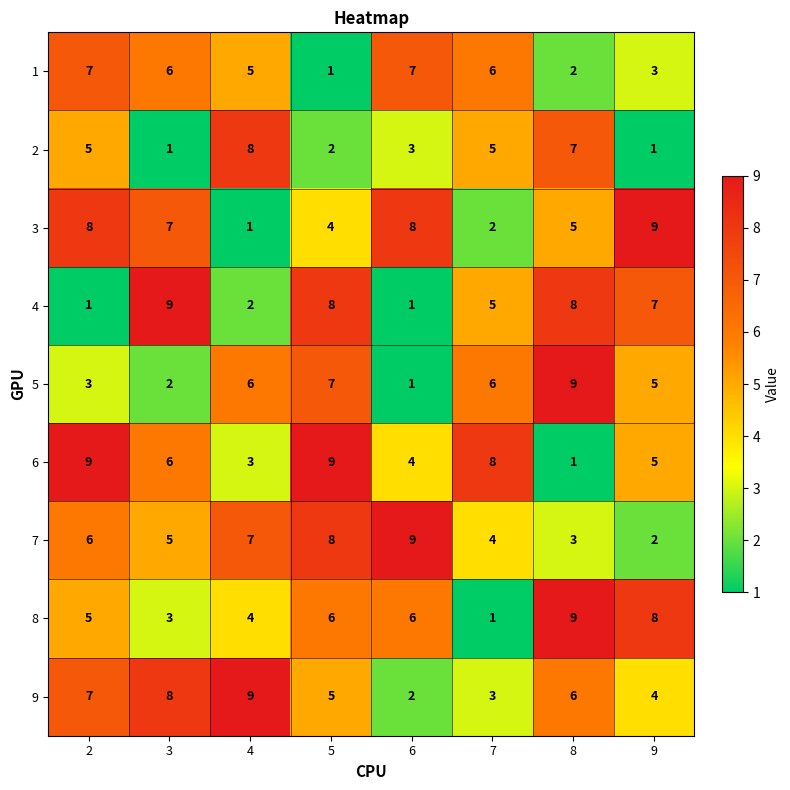

At which label does 4 reach its peak?

3